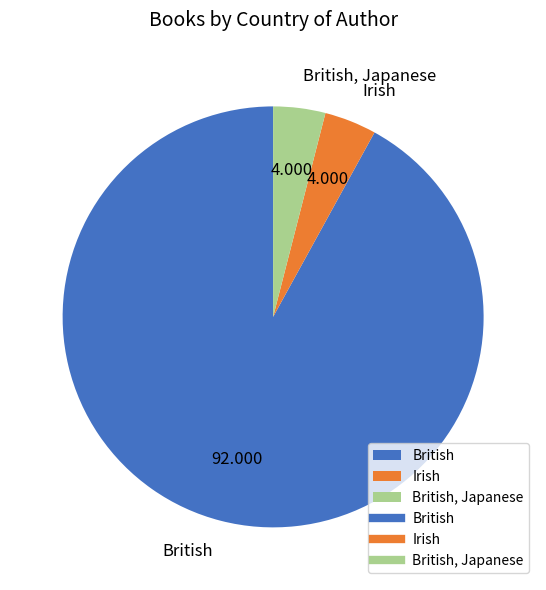

How many slices are in this pie chart?

3